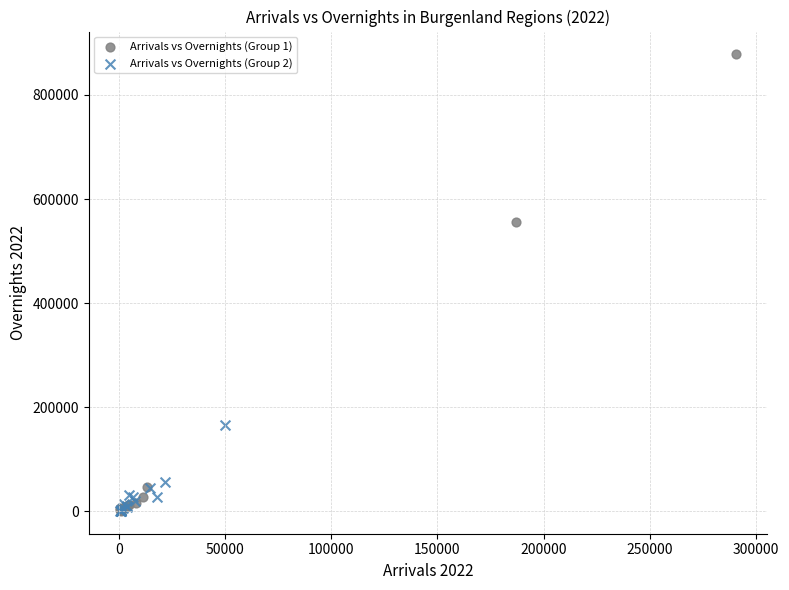

Which series reaches the maximum Y coordinate?

Arrivals vs Overnights (Group 1)